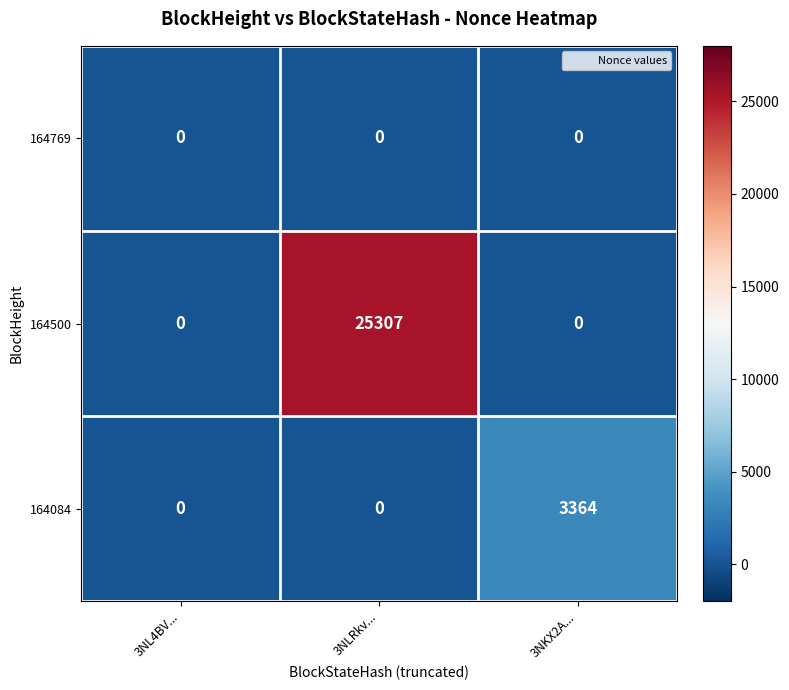

What is the spread (max minus min) of values at 3NLRkv...?

25307